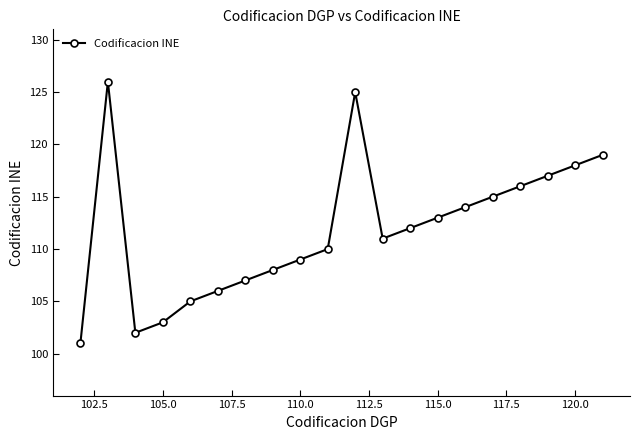

What is the value of the 12th point from the left?

111